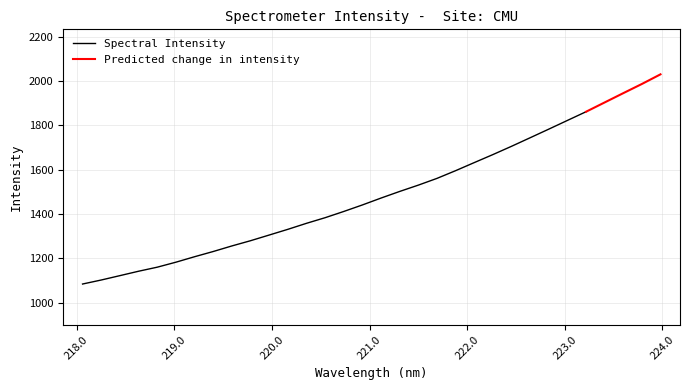

Rank the categories by value from highest to lowest.

31, 30, 29, 28, 27, 26, 25, 24, 23, 22, 21, 20, 19, 18, 17, 16, 15, 14, 13, 12, 11, 10, 9, 8, 7, 6, 5, 4, 3, 2, 1, 0